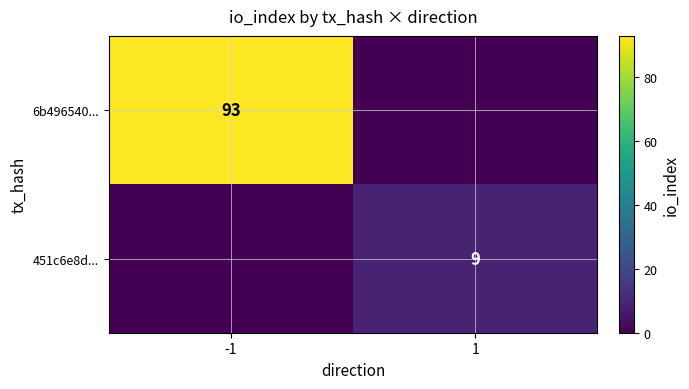

Is the value of 451c6e8d... at 1 greater than the value of 6b496540... at -1?

No